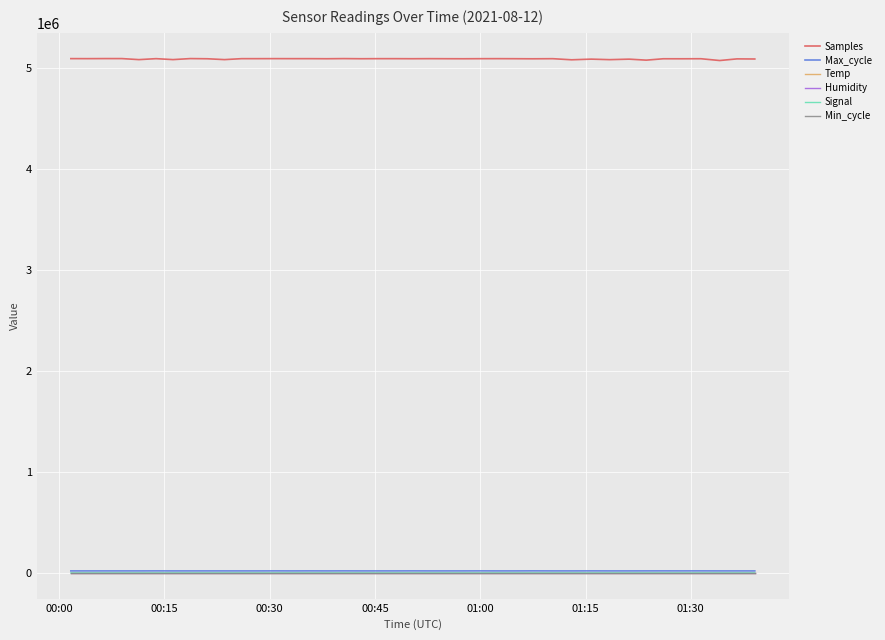

Which series has the largest total across all categories?

Samples